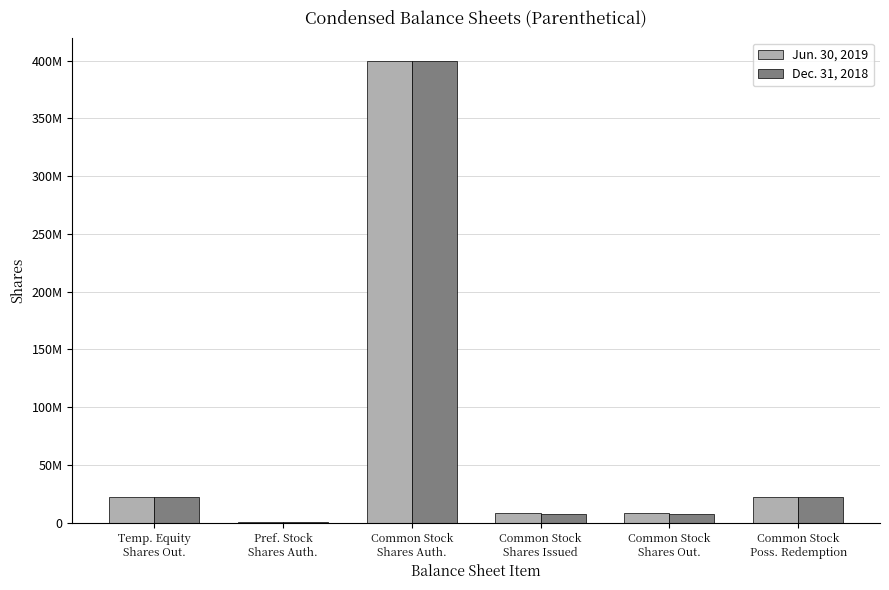

What are all the series names shown in the legend?

Jun. 30, 2019, Dec. 31, 2018